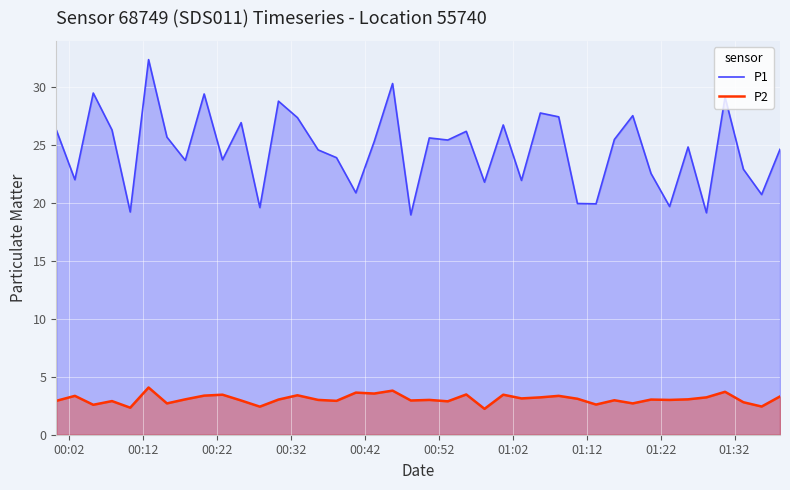

True or false: P1 and P2 cross at least once.

False